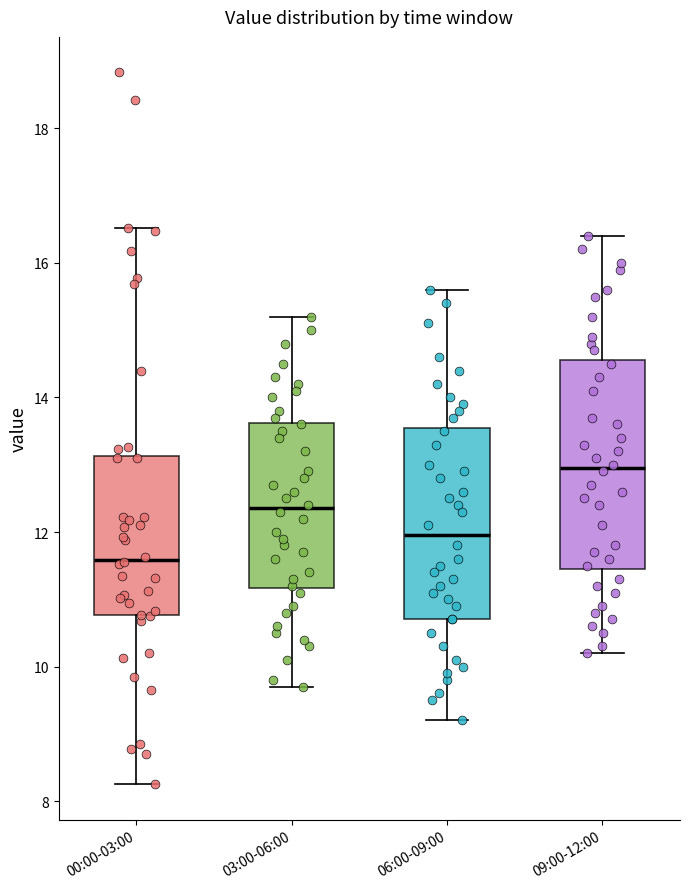

Where is the lower edge of the box for 00:00-03:00 on the y-axis? The values are not printed on the chart, so give them approximately, as read against the axis.

10.8